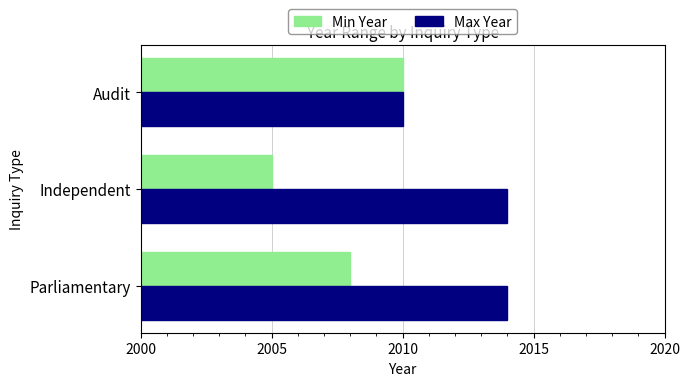

Which category has the highest value in the Min Year series?

Audit